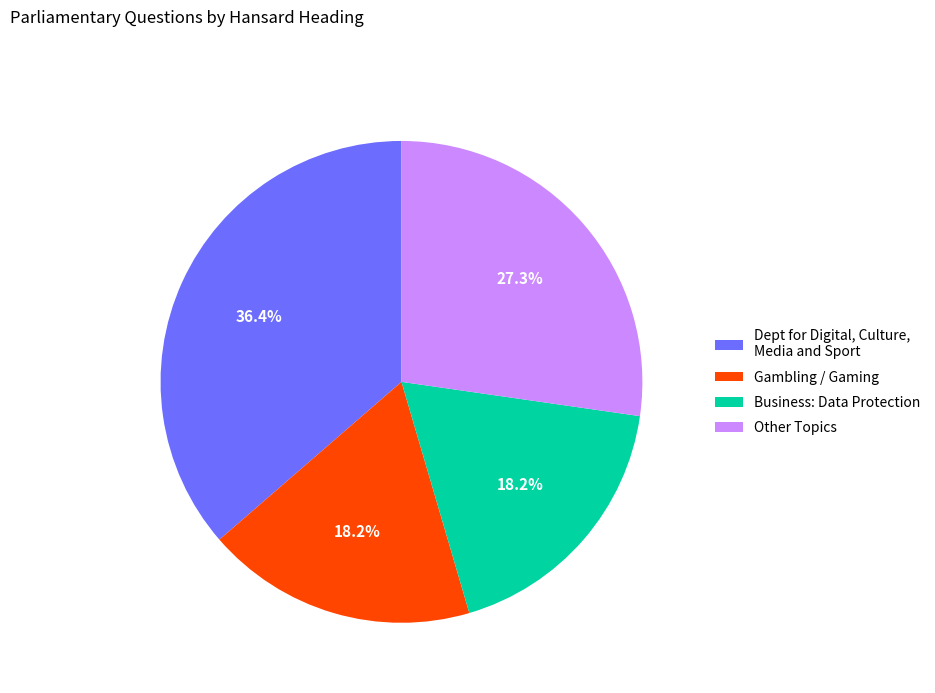

What percentage do Gambling / Gaming and Other Topics together represent?

45.5%